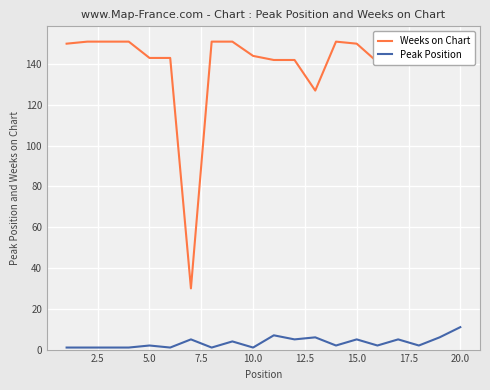

At how many categories does at least one series exceed 121?

19